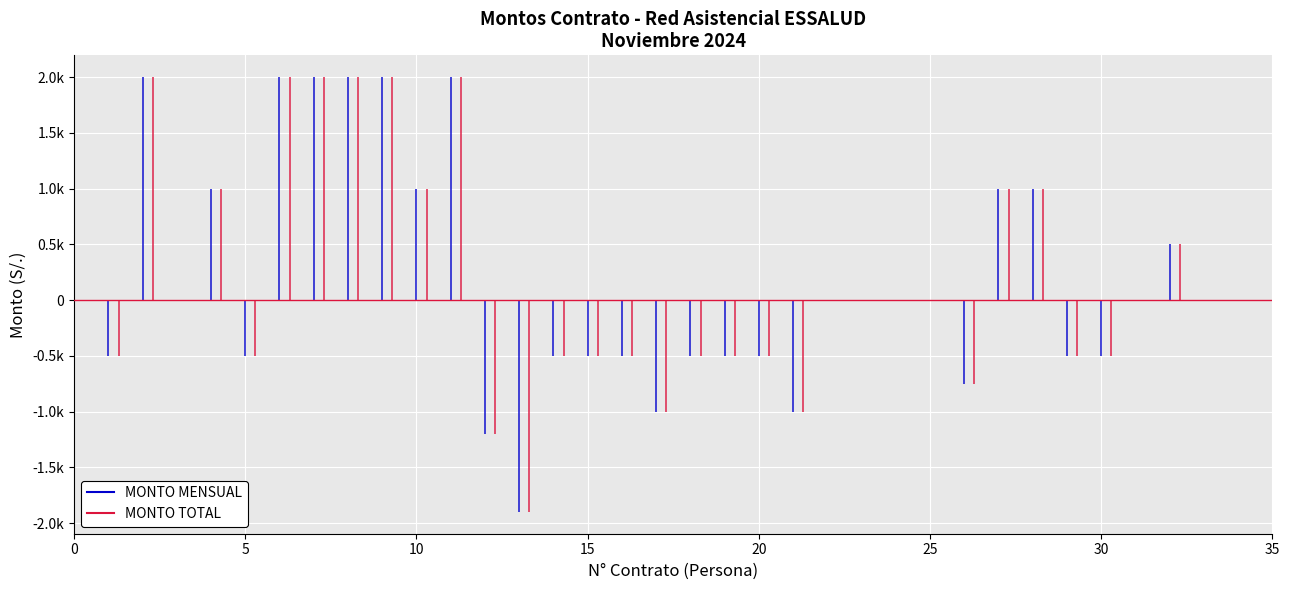

True or false: MONTO TOTAL has a value of 789 at 25.

False